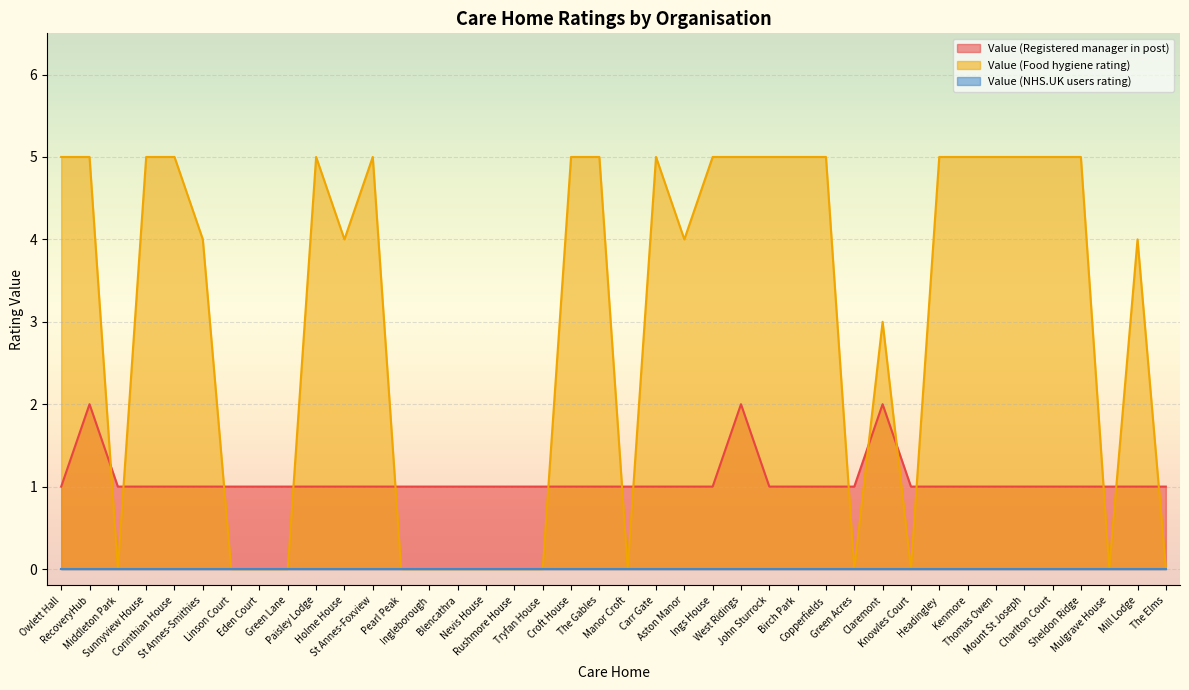

Does the chart display data point markers on the line(s)?

No